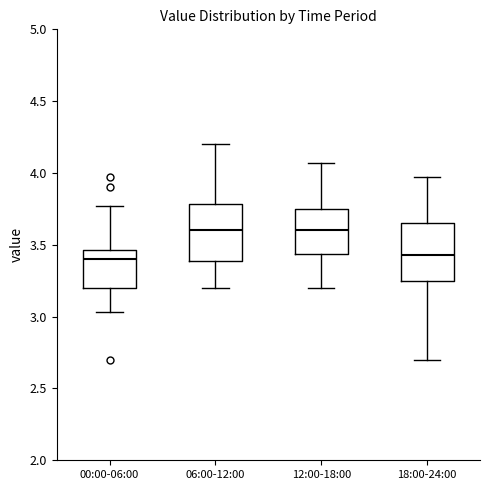

Reading left to right, read every box against the y-axis: the position of its median line, the range the box covers, and the ends of its whiskers. The values are not printed on the chart, so give them approximately, as read against the axis.

00:00-06:00: median 3.40, box 3.20 to 3.45, whiskers 3.05 to 3.75
06:00-12:00: median 3.60, box 3.40 to 3.80, whiskers 3.20 to 4.20
12:00-18:00: median 3.60, box 3.45 to 3.75, whiskers 3.20 to 4.05
18:00-24:00: median 3.45, box 3.25 to 3.65, whiskers 2.70 to 3.95